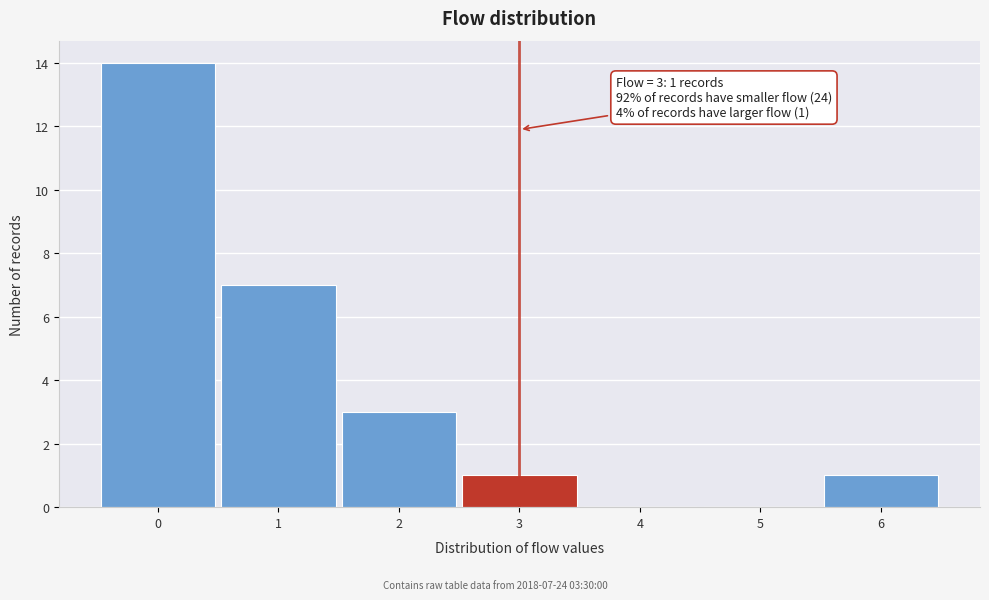

Which range on the x-axis has the tallest bar?

-0.5 to 0.5